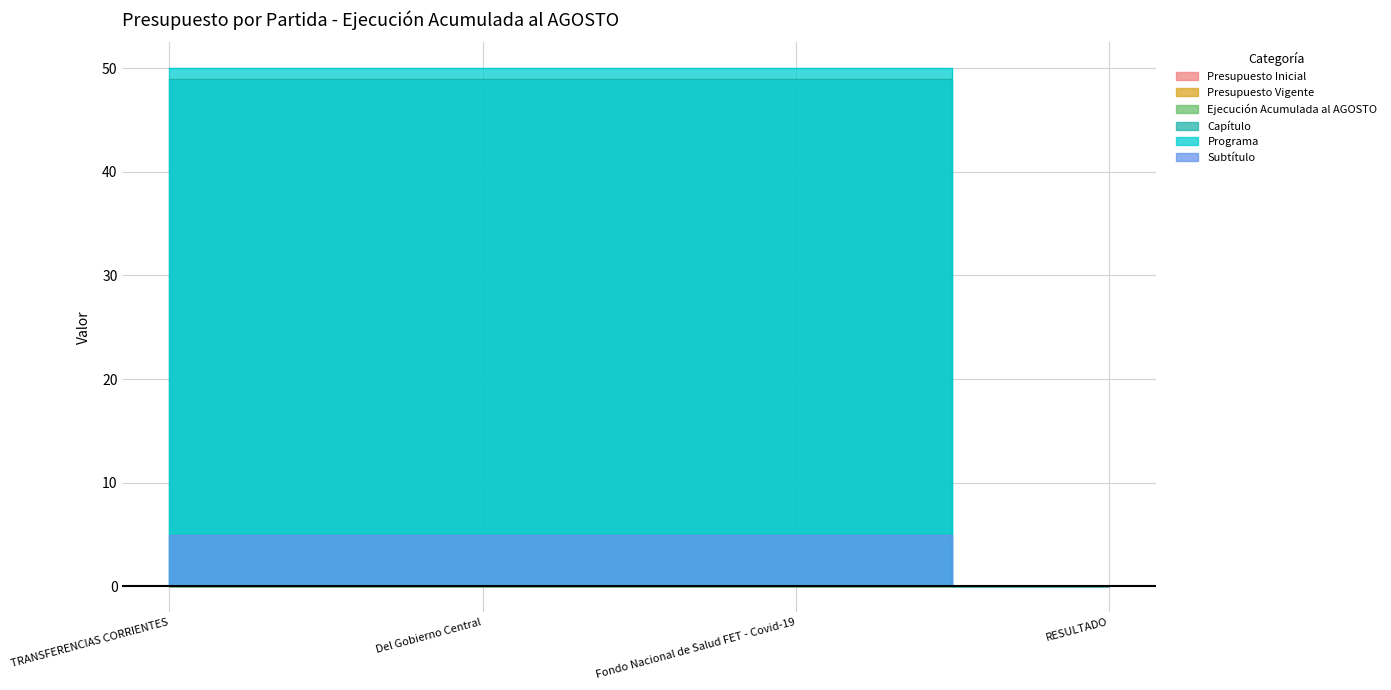

What is the sum of all Subtítulo values?

15